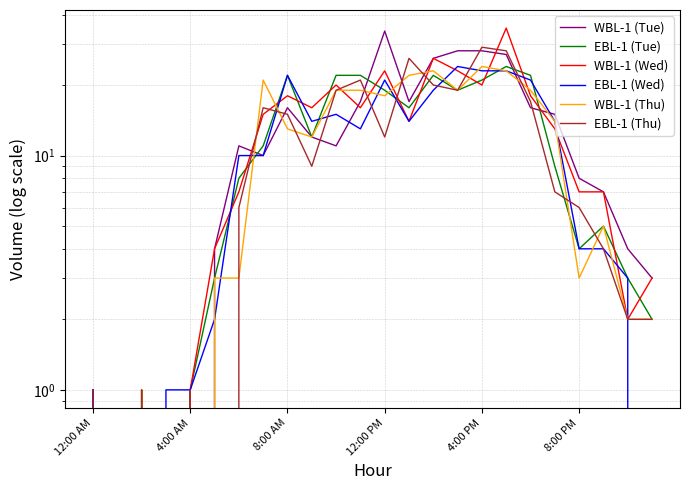

What is the difference between the second highest and minimum values in the WBL-1 (Wed) series?

26